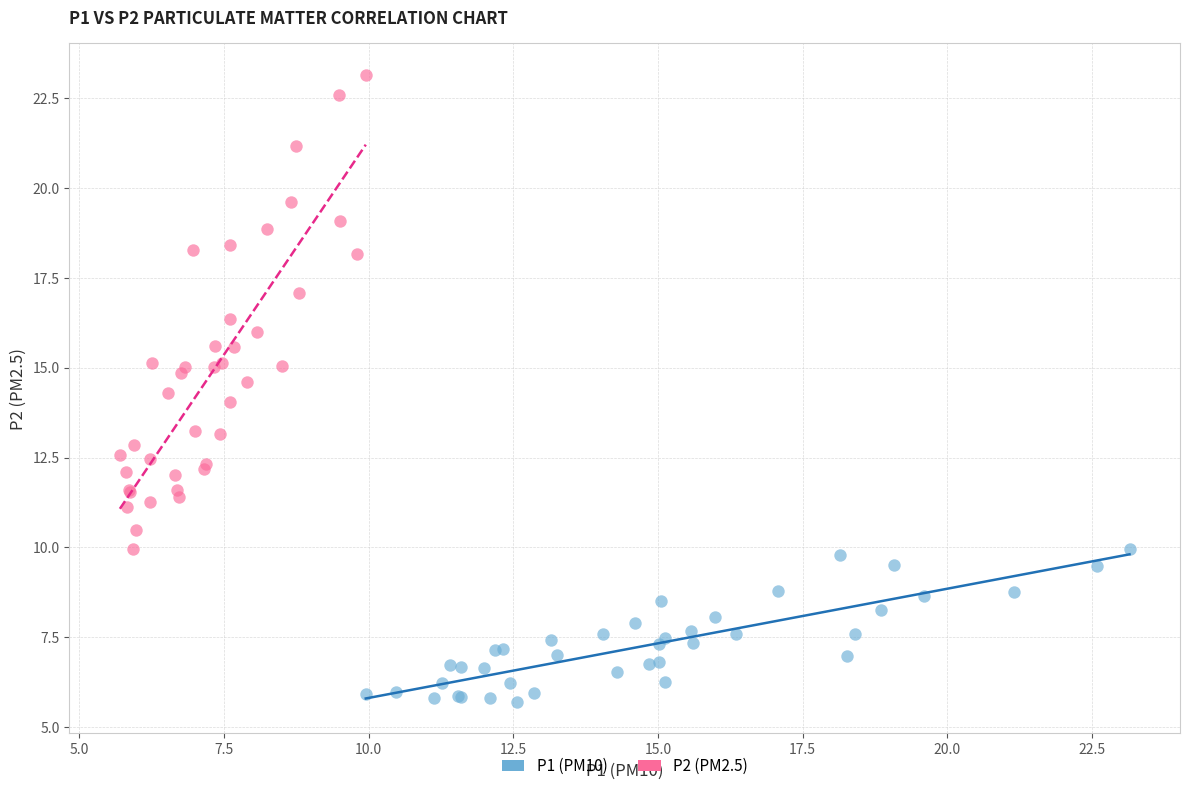

Which series has the widest spread of Y values?

P2 (PM2.5)